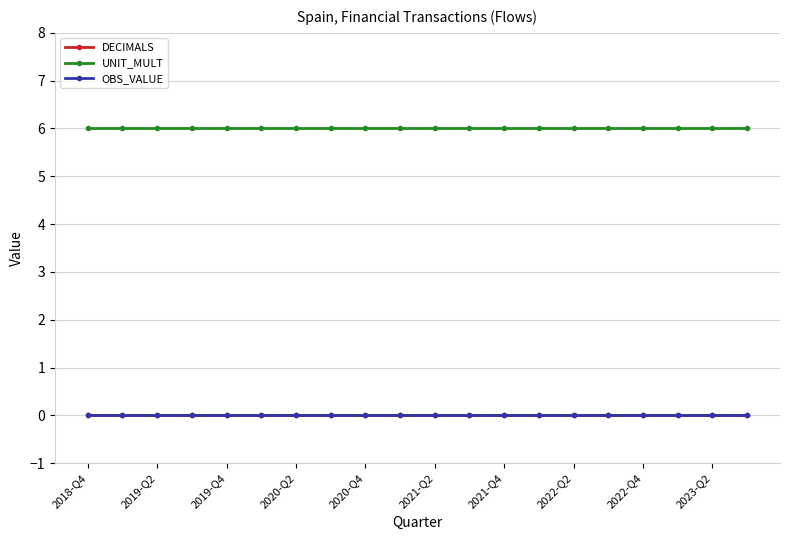

Does the chart have visible grid lines?

Yes